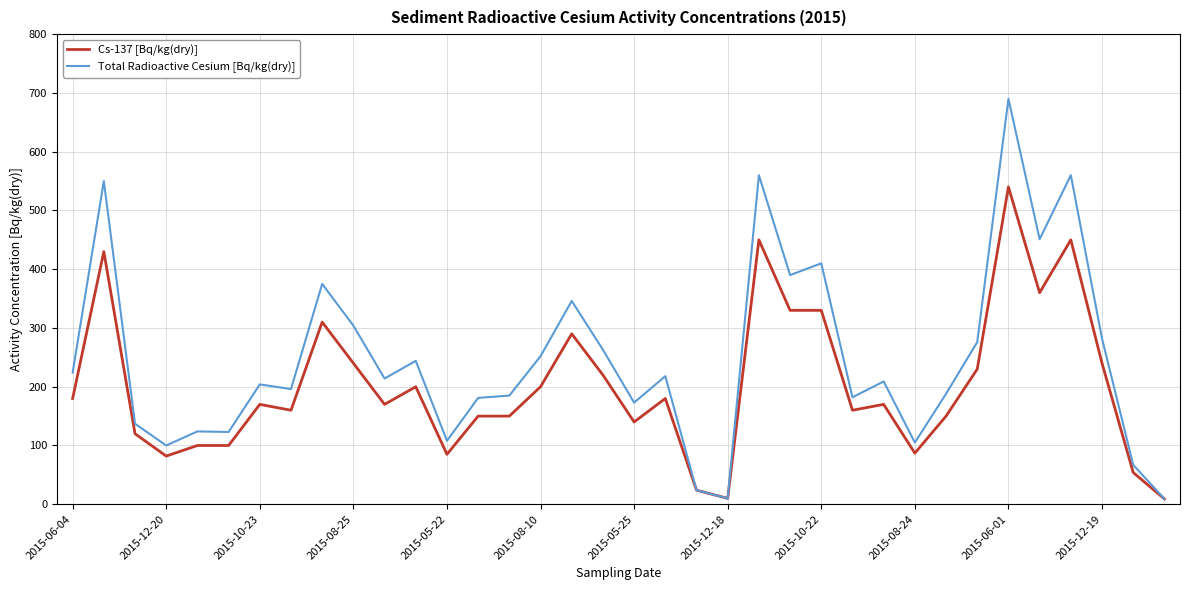

Rank the series by their average value, from lowest to highest.

Cs-137 [Bq/kg(dry)], Total Radioactive Cesium [Bq/kg(dry)]